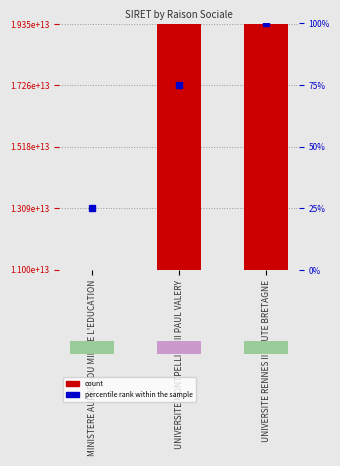

Is the value of SIRET at MINISTERE AUPRES DU MIN DE L'EDUCATION greater than the value of percentile rank within the sample at UNIVERSITE RENNES II HAUTE BRETAGNE?

Yes